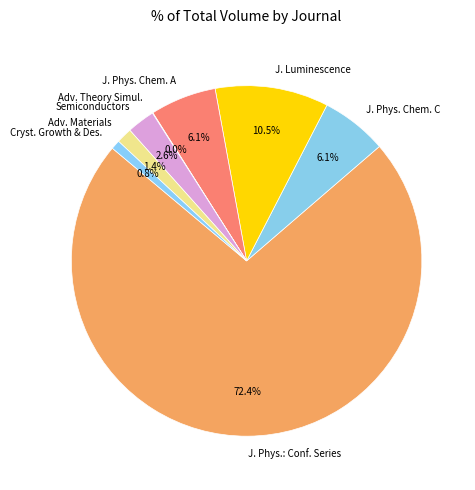

To the nearest percent, what is the average slice percentage?

12%